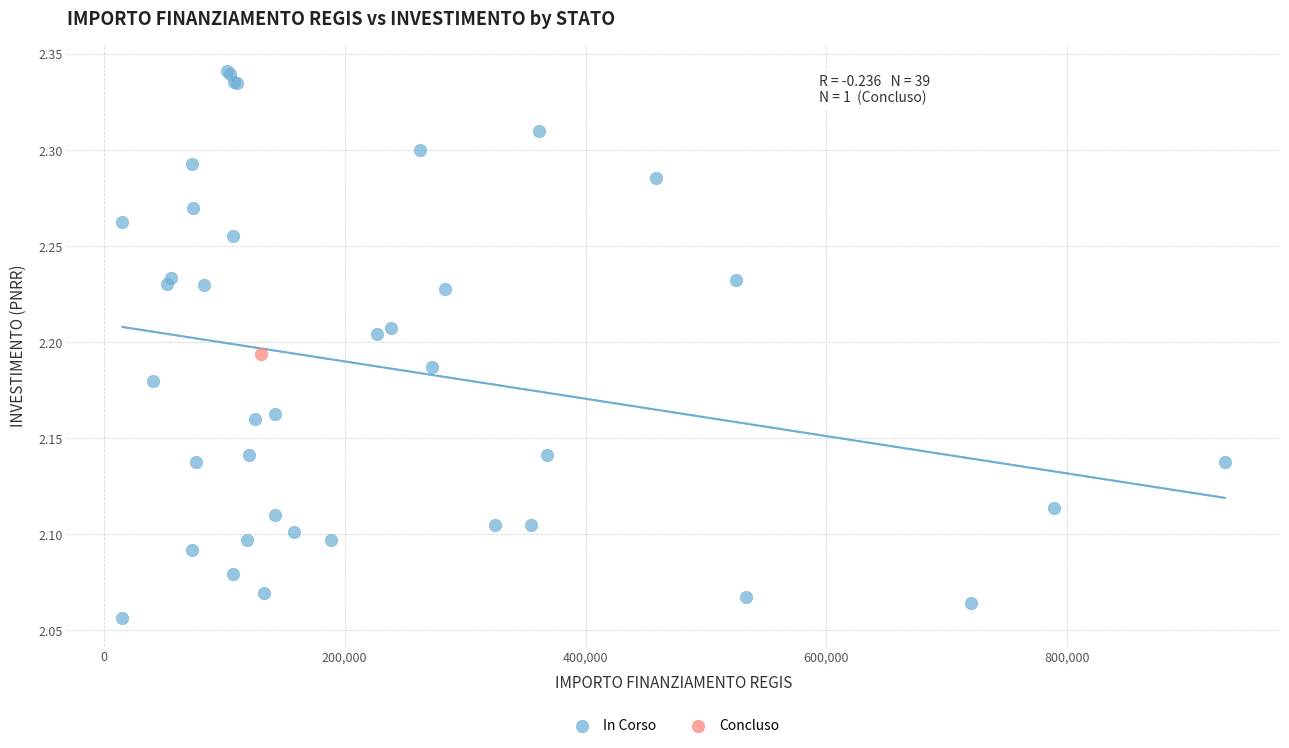

What are all the series names shown in the legend?

In Corso, Concluso